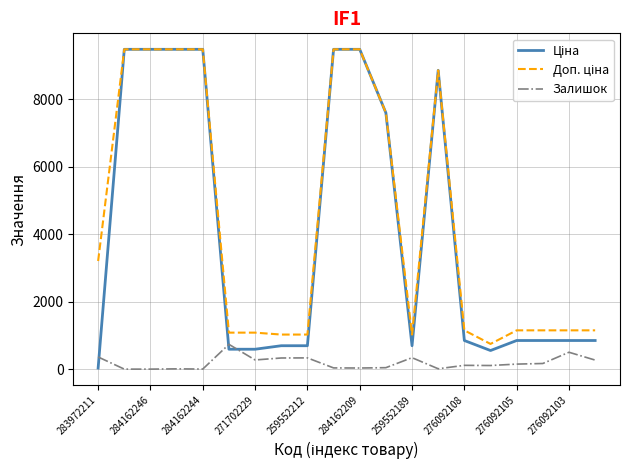

Does the chart display data point markers on the line(s)?

No